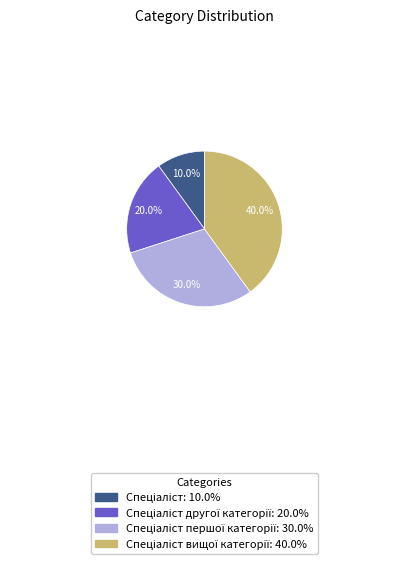

Is there a majority slice in this chart?

No